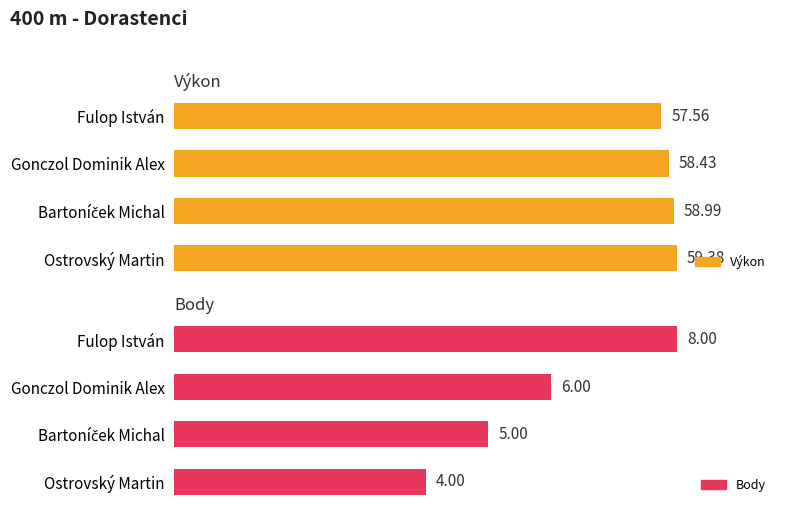

How many data points does each series have?

4